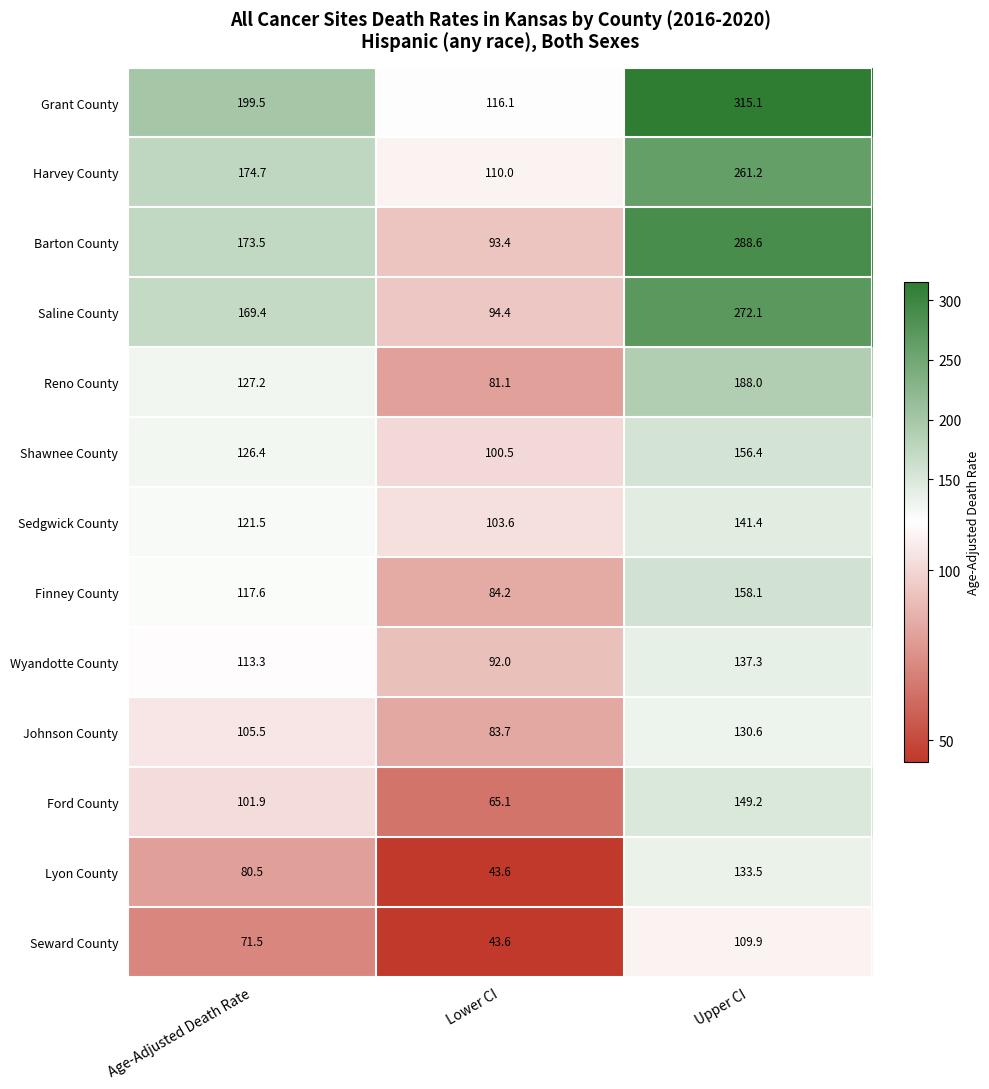

What is the smallest value displayed?

43.6